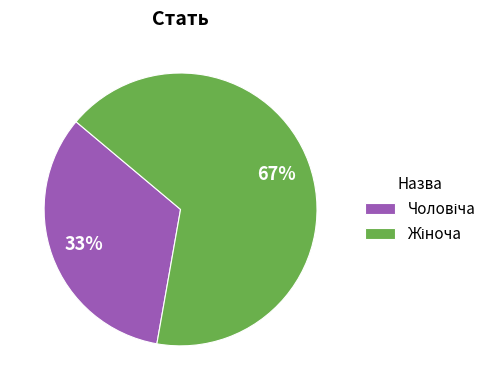

Count the number of slices in the pie.

2